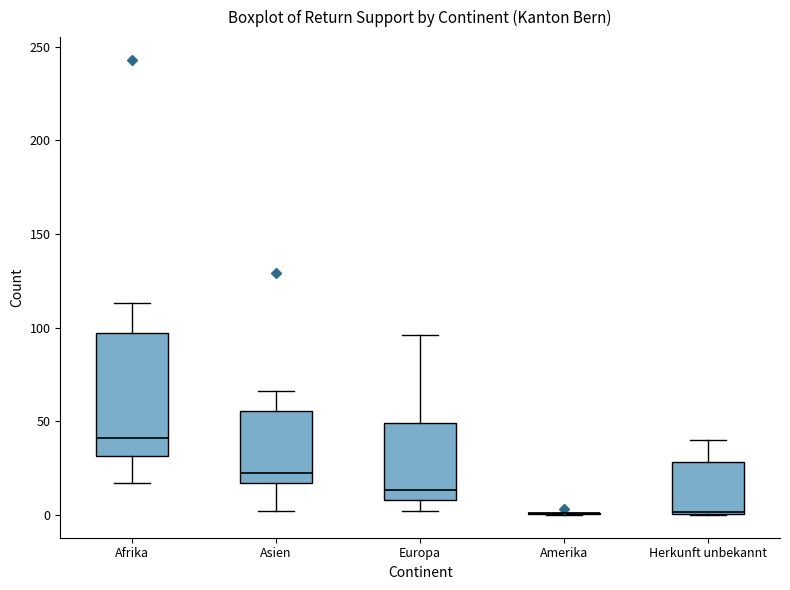

Reading left to right, read every box against the y-axis: the position of its median line, the range the box covers, and the ends of its whiskers. The values are not printed on the chart, so give them approximately, as read against the axis.

Afrika: median 40, box 30 to 95, whiskers 15 to 115
Asien: median 25, box 15 to 55, whiskers 0 to 65
Europa: median 15, box 10 to 50, whiskers 0 to 95
Amerika: box collapsed to a line at 0, whiskers 0 to 0
Herkunft unbekannt: median 0, box 0 to 30, whiskers 0 to 40